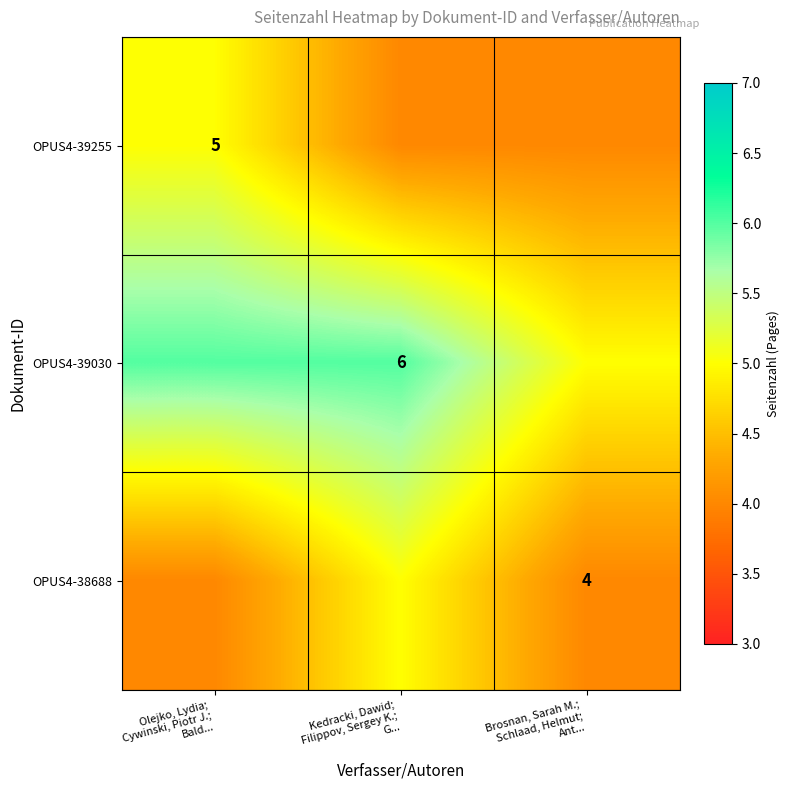

Rank the series at Brosnan, Sarah M.; Schlaad, Helmut; Ant... from highest to lowest value.

OPUS4-39030, OPUS4-39255, OPUS4-38688